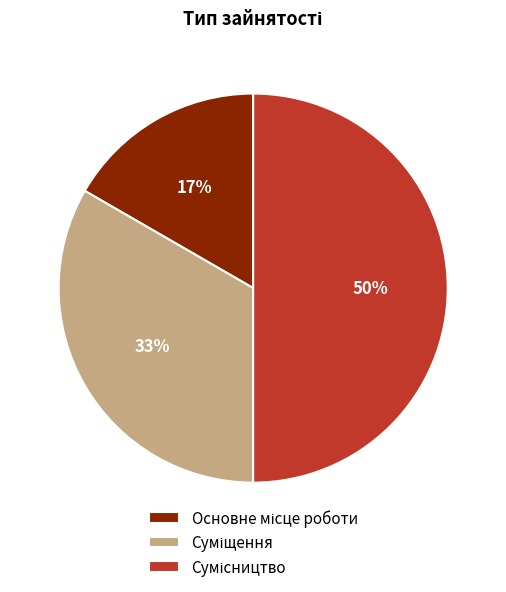

To the nearest percent, what is the average slice percentage?

33%